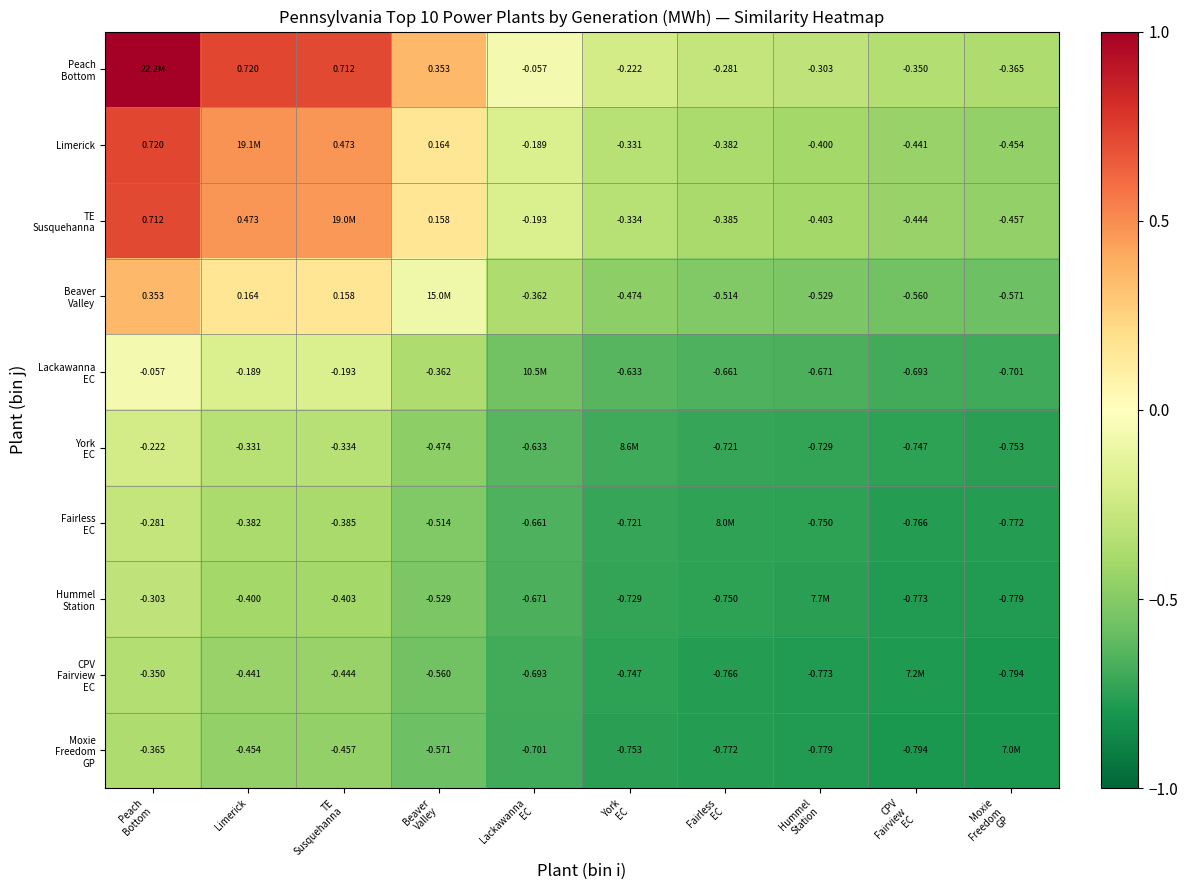

What is the lowest value of the York EC series?

-0.8